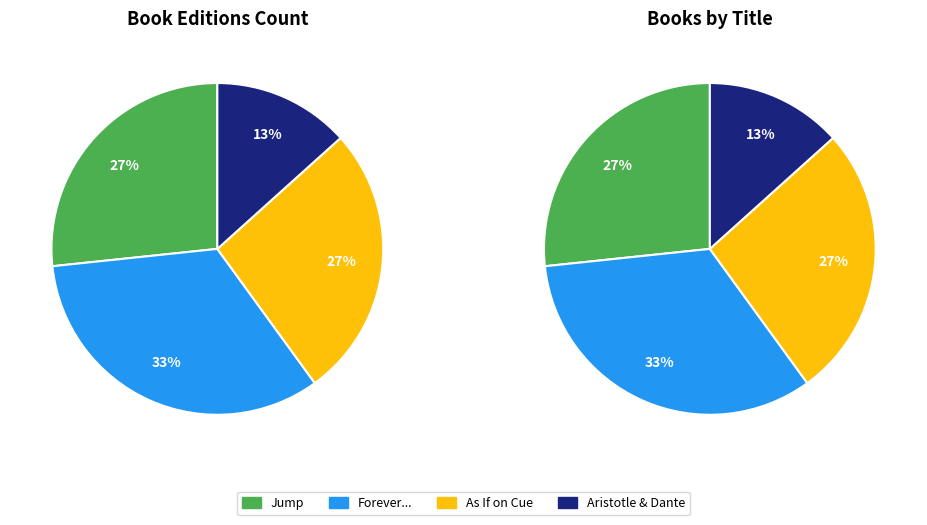

The As If on Cue slice represents 27% of the pie. True or false?

True